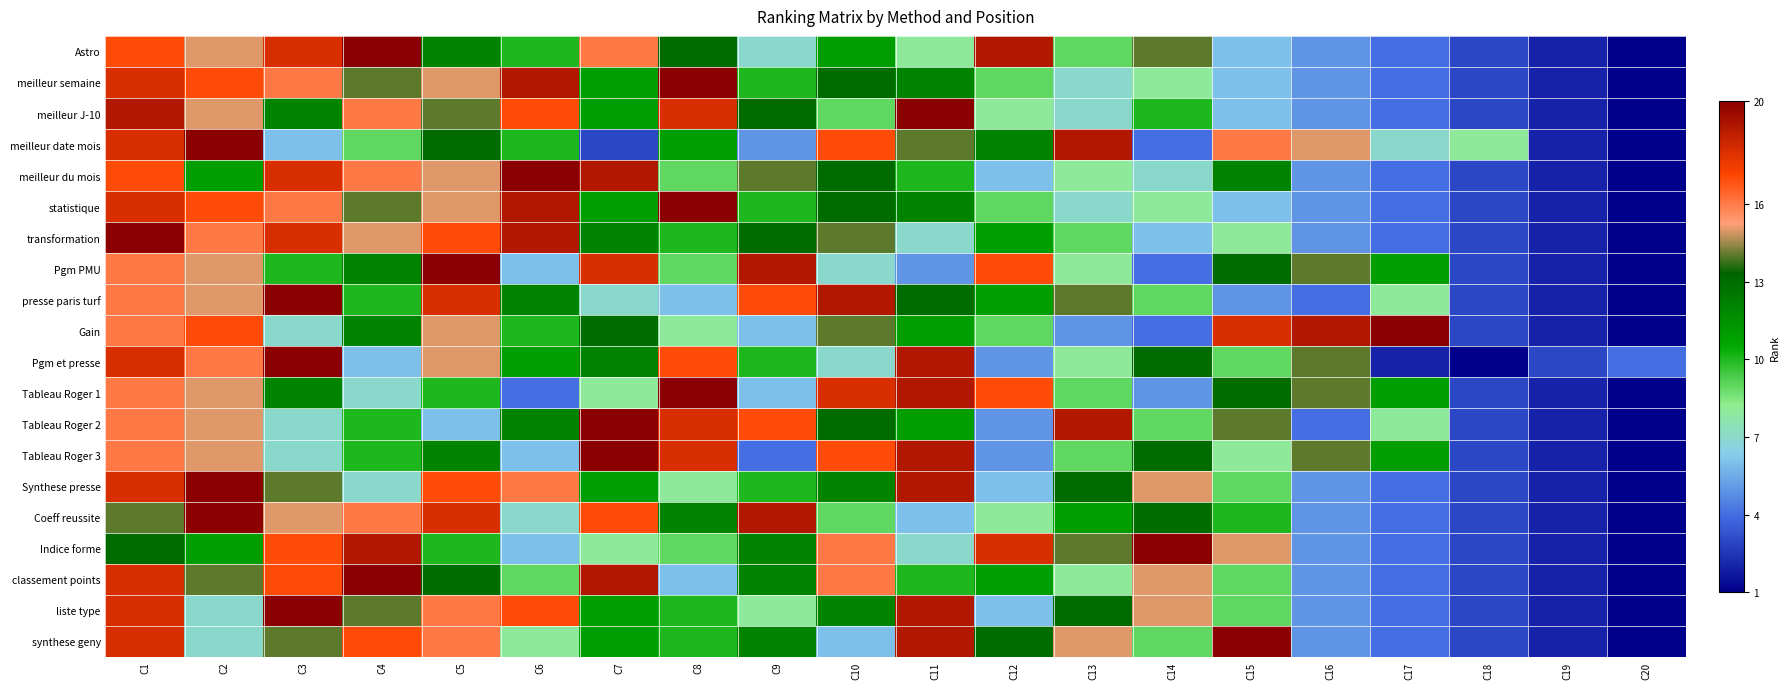

Which has a higher value, C1 or C9?

C1